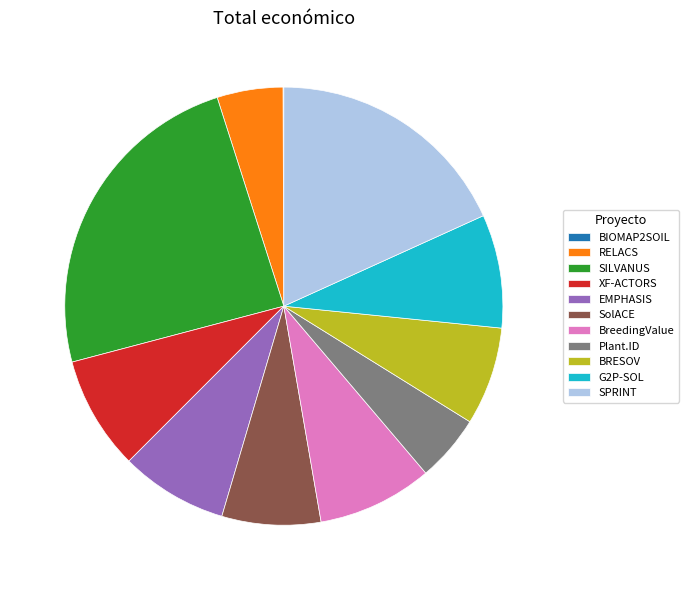

Do SolACE and Plant.ID together represent more than half of the pie?

No